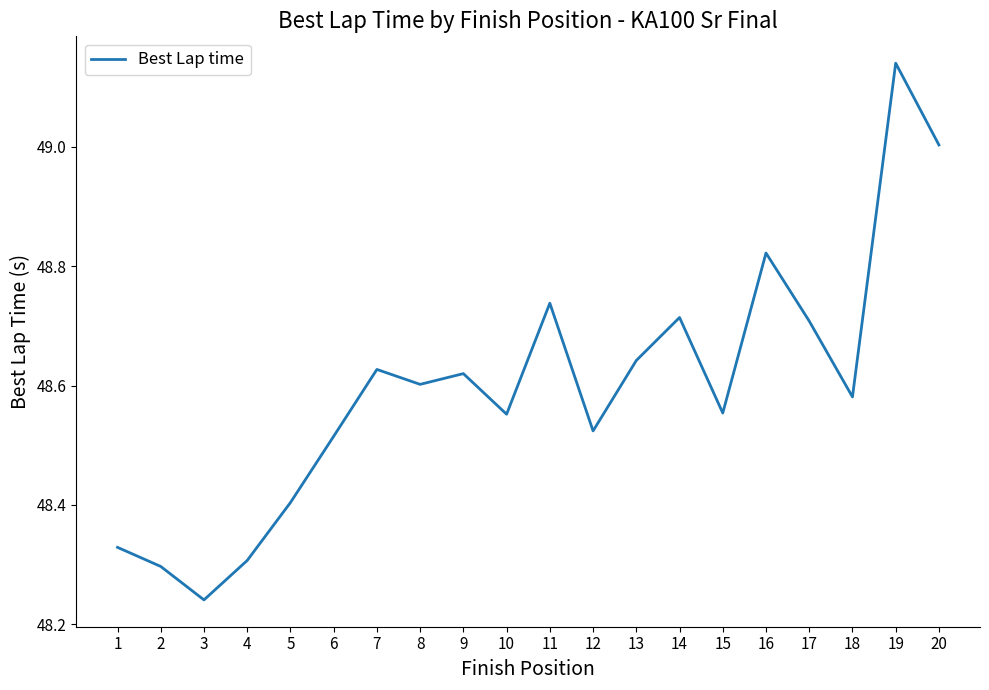

The chart shows a value of 83.3 at 15. True or false?

False